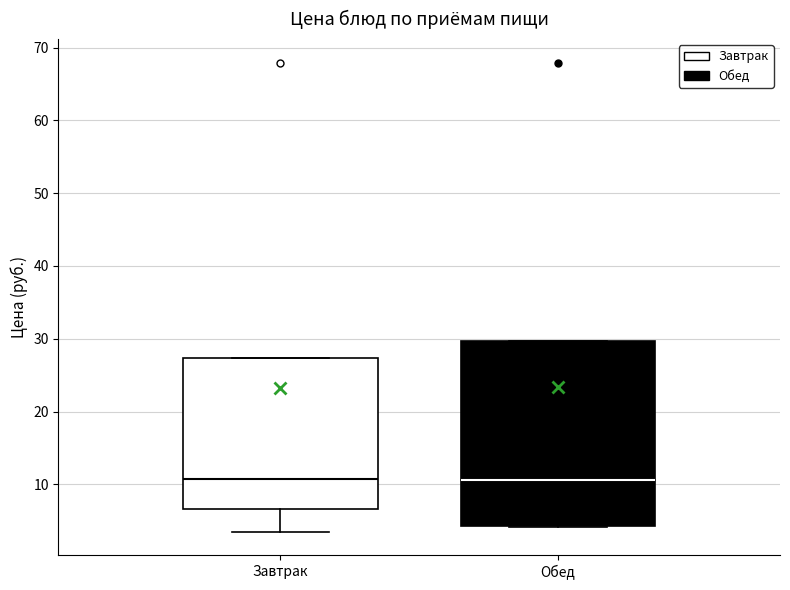

Where is the upper edge of the box for Обед on the y-axis? The values are not printed on the chart, so give them approximately, as read against the axis.

30